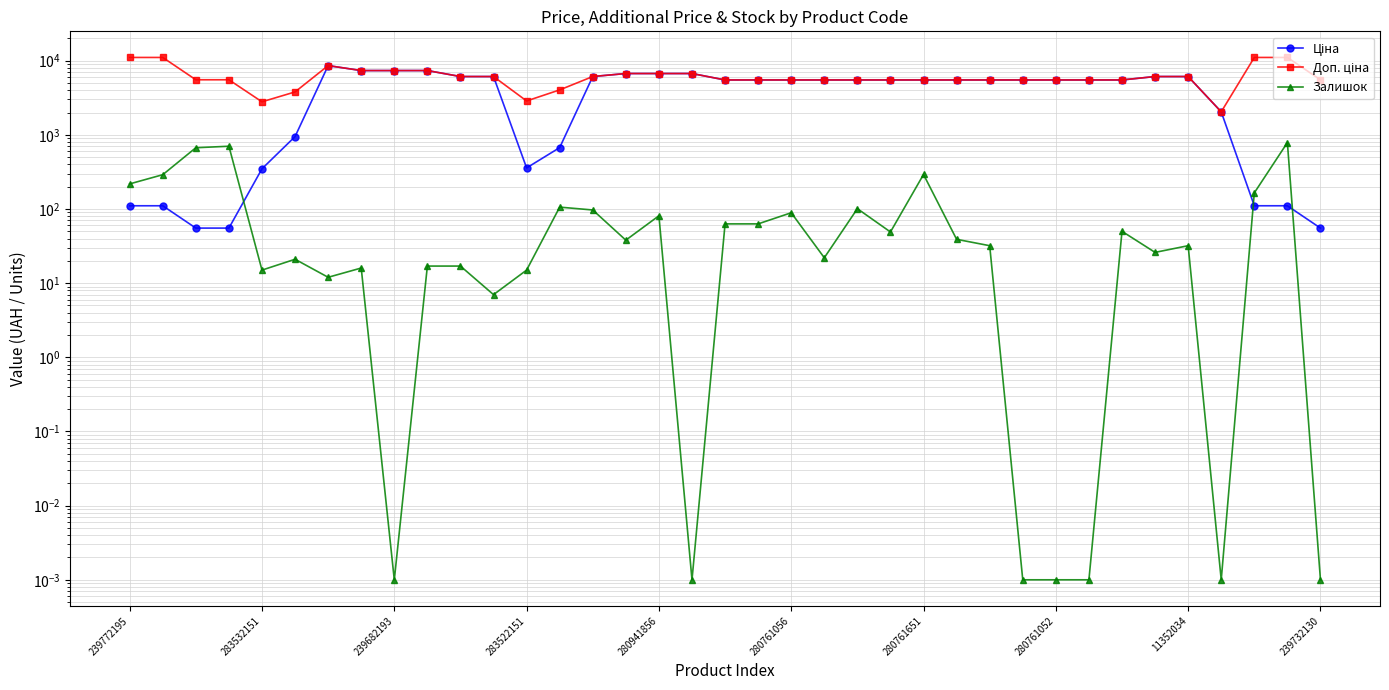

What is the difference between the highest and lowest values at 26?

5465.3